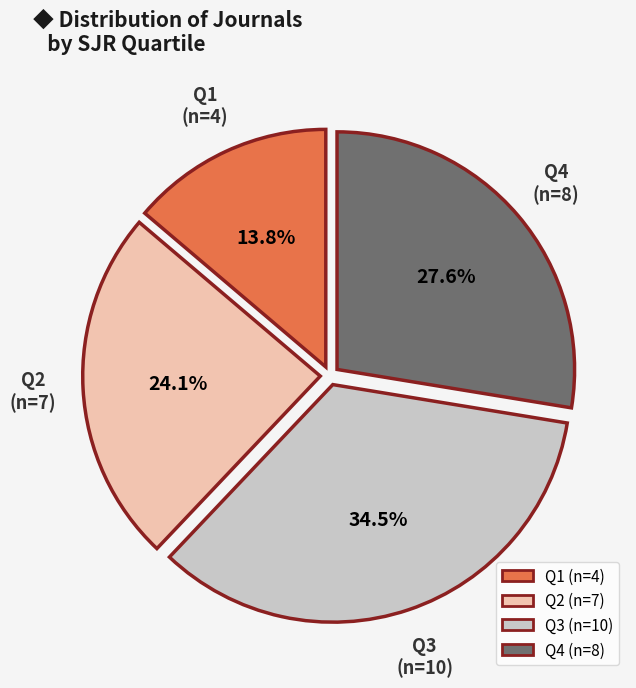

How many slices are in this pie chart?

4